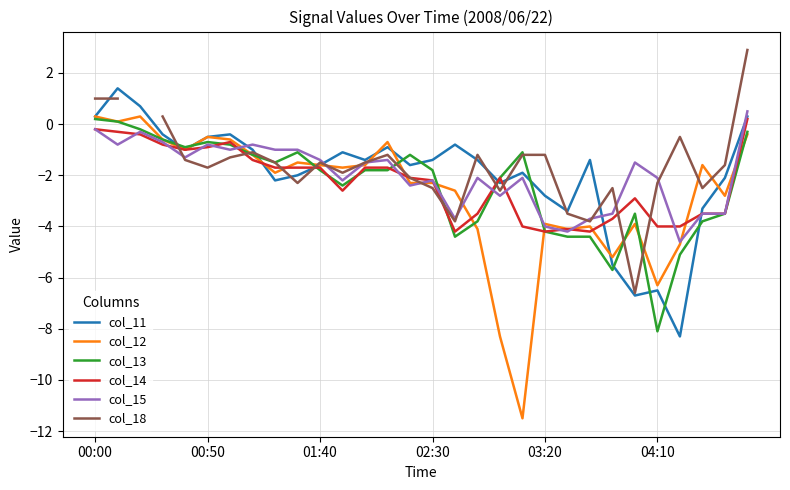

What is the difference between the maximum and second lowest values in the col_11 series?

8.1